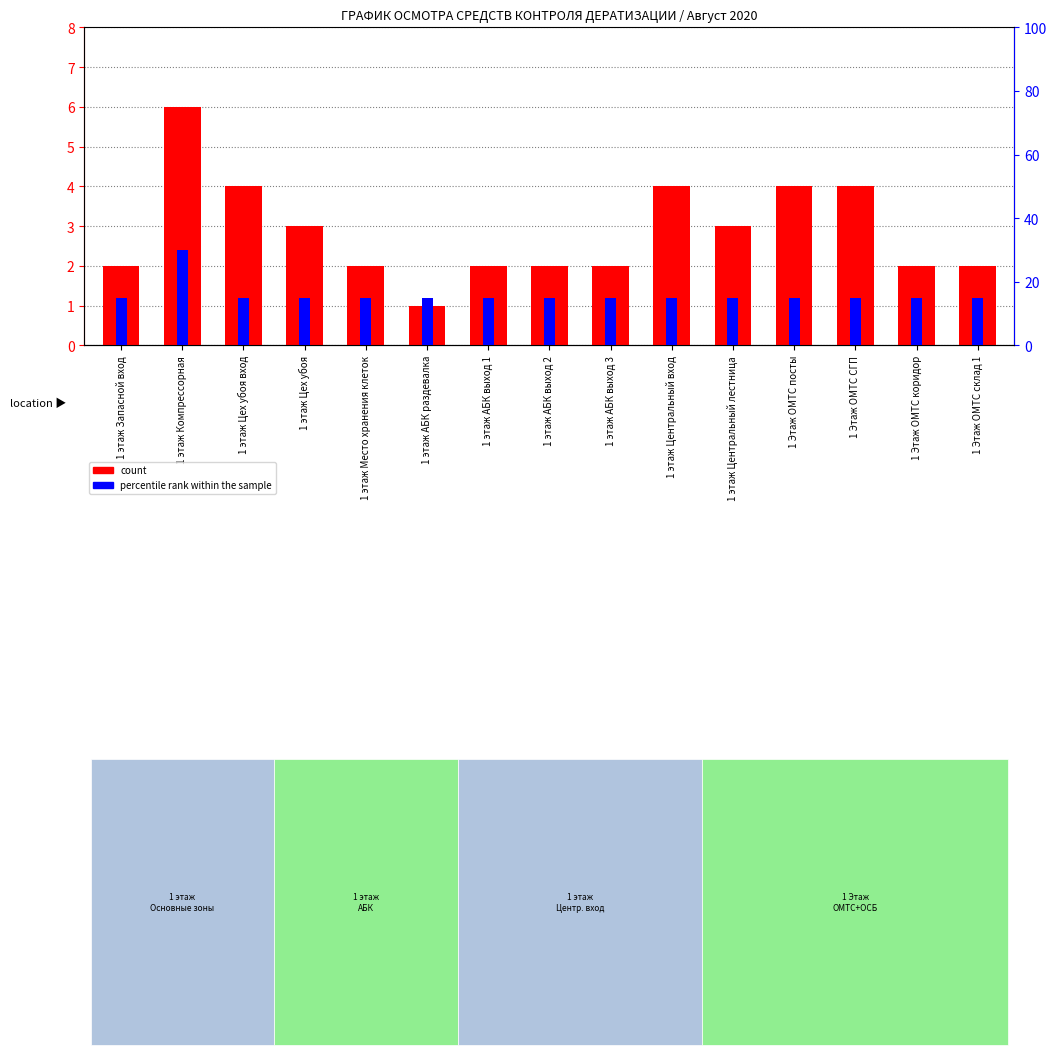

At 1 этаж Компрессорная, list the series in order from largest to smallest.

percentile rank within the sample, count